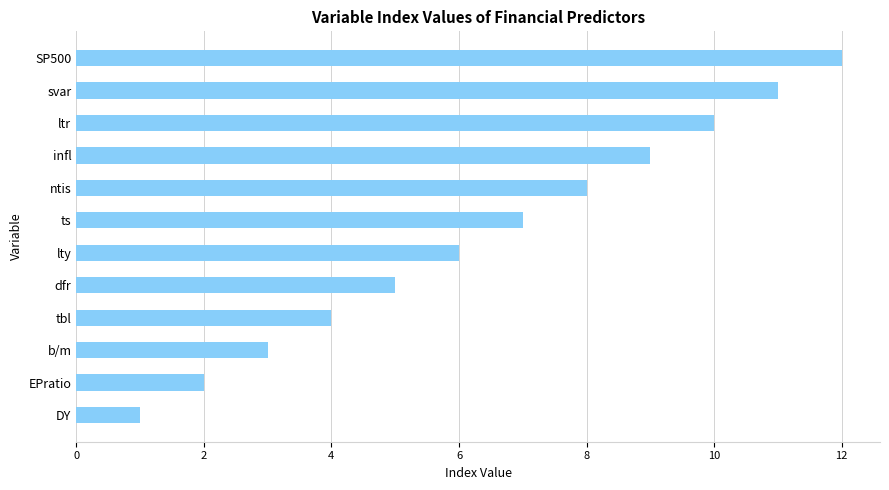

Is it true that the value at svar is 11?

True